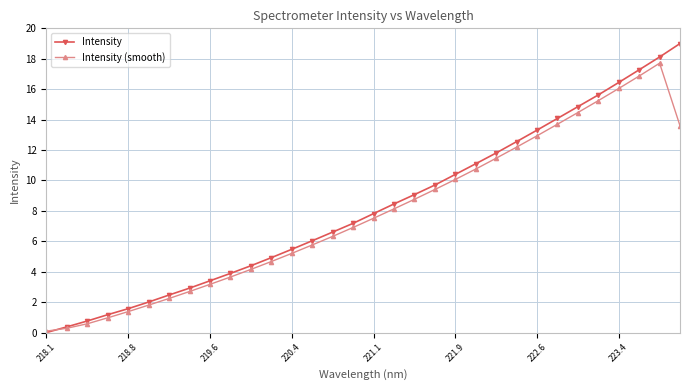

Which series has the largest range (max minus min)?

Intensity